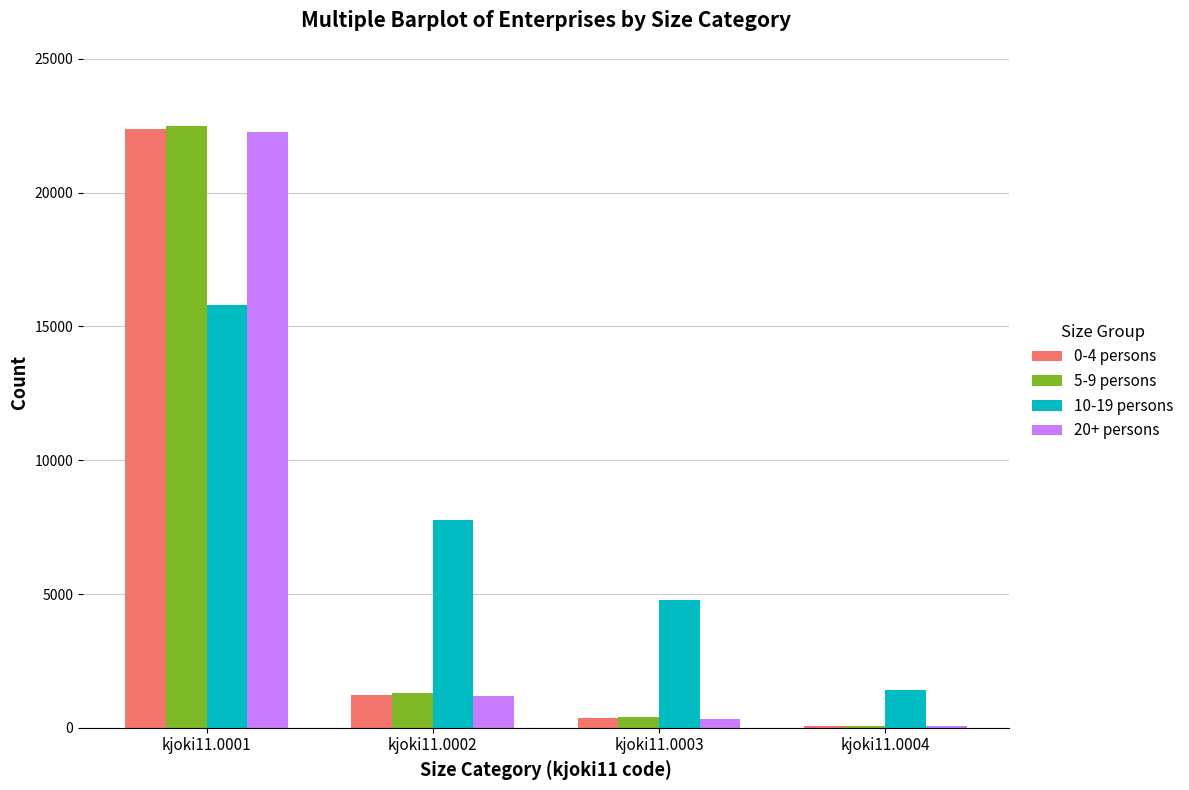

Which series has the largest total across all categories?

10-19 persons